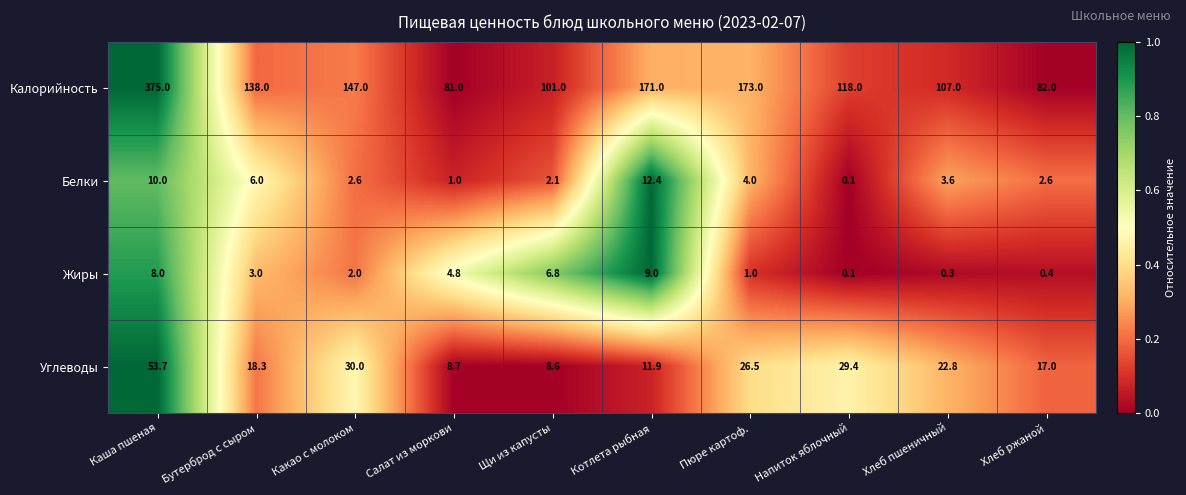

How many data points does each series have?

10